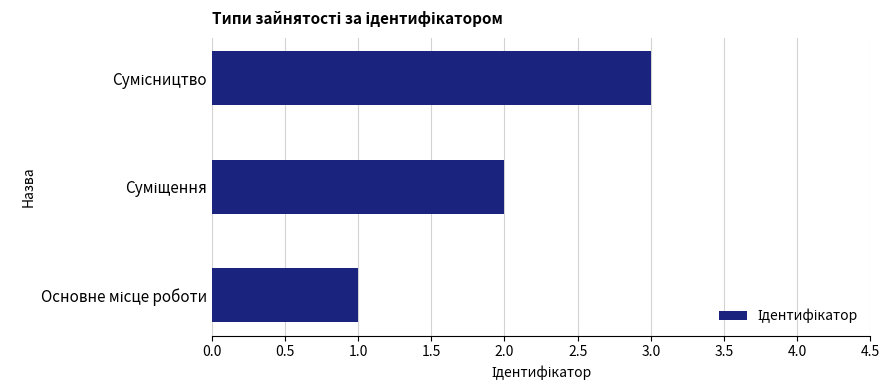

What is the maximum value shown in the chart?

3